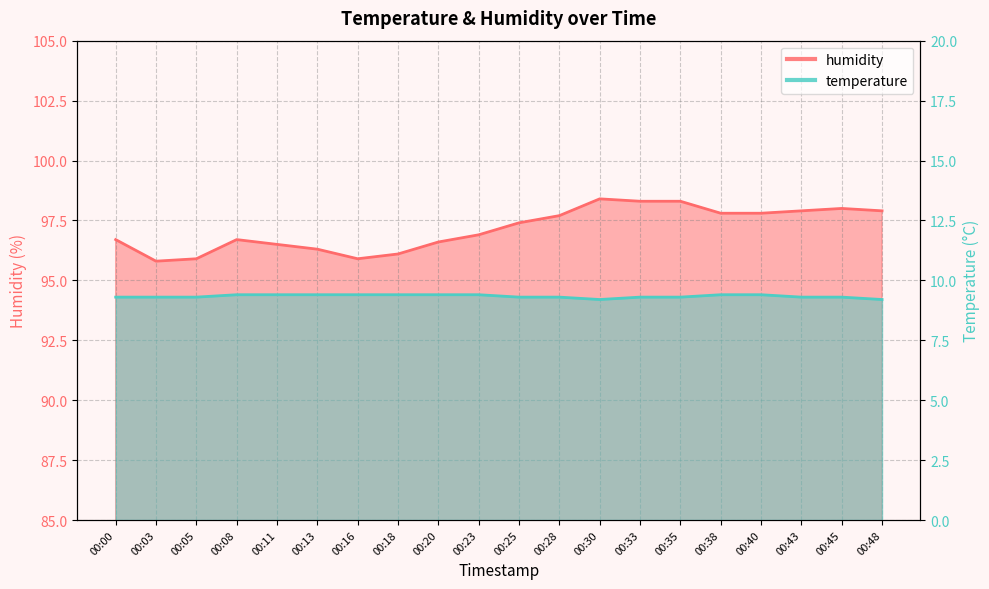

At which category does humidity reach its first local peak?

00:08